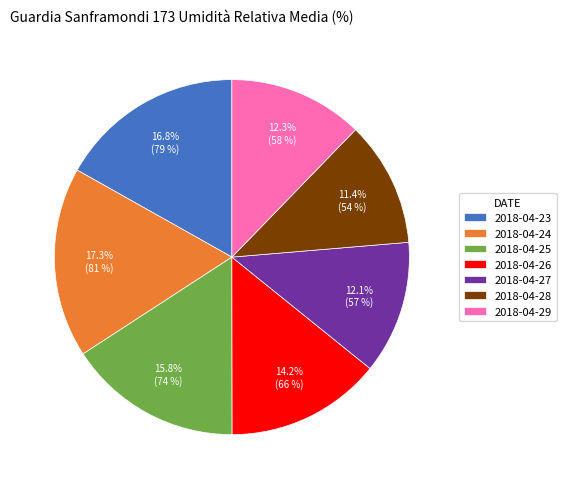

To the nearest percent, what is the average slice percentage?

14%